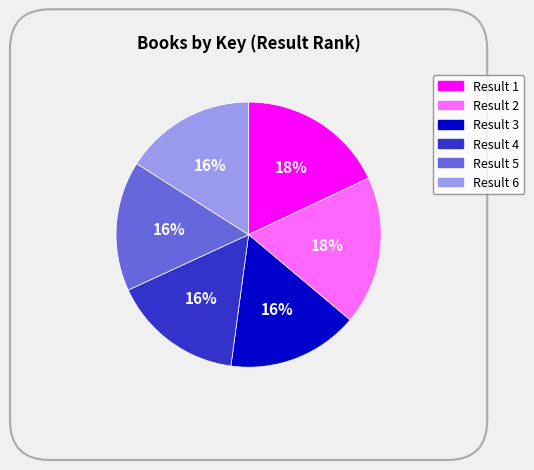

Is there any slice that represents more than half of the pie?

No